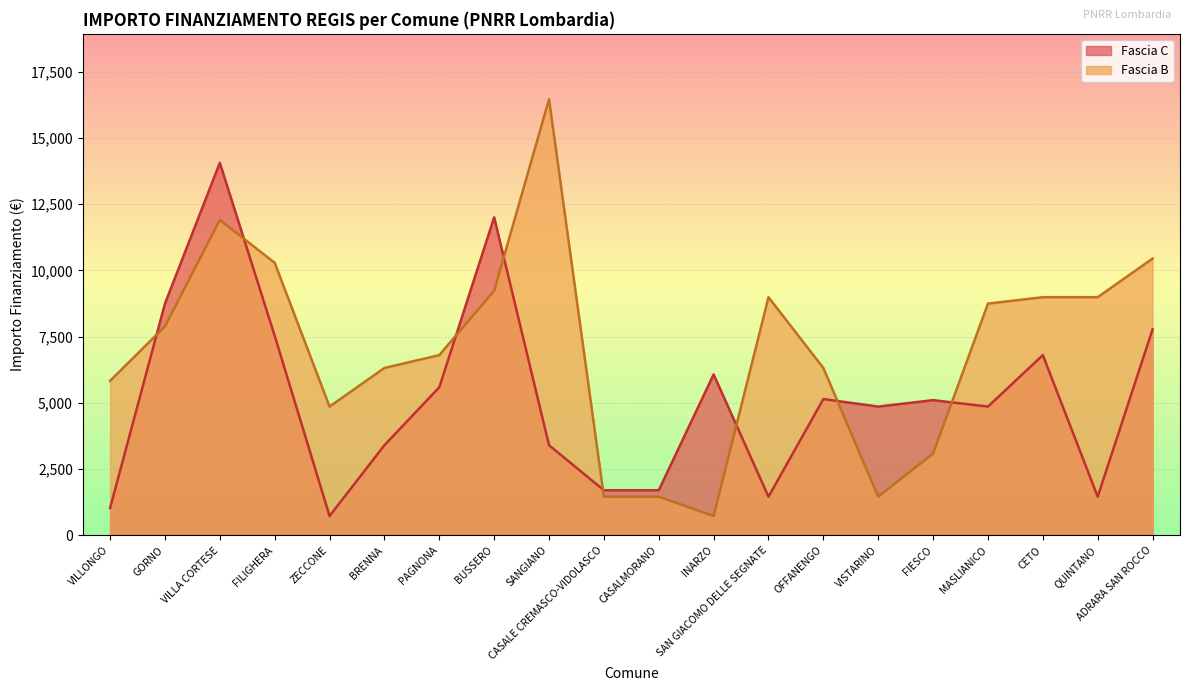

What is the difference between the highest and lowest values at FILIGHERA?

2757